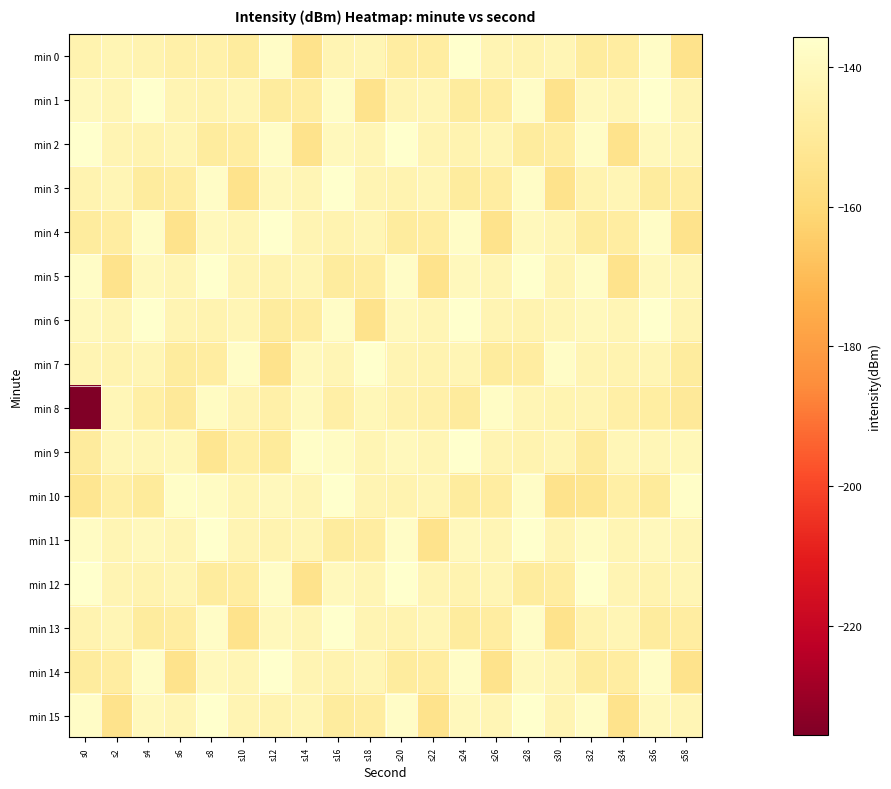

Which series changed the most between s2 and s28?

min 5